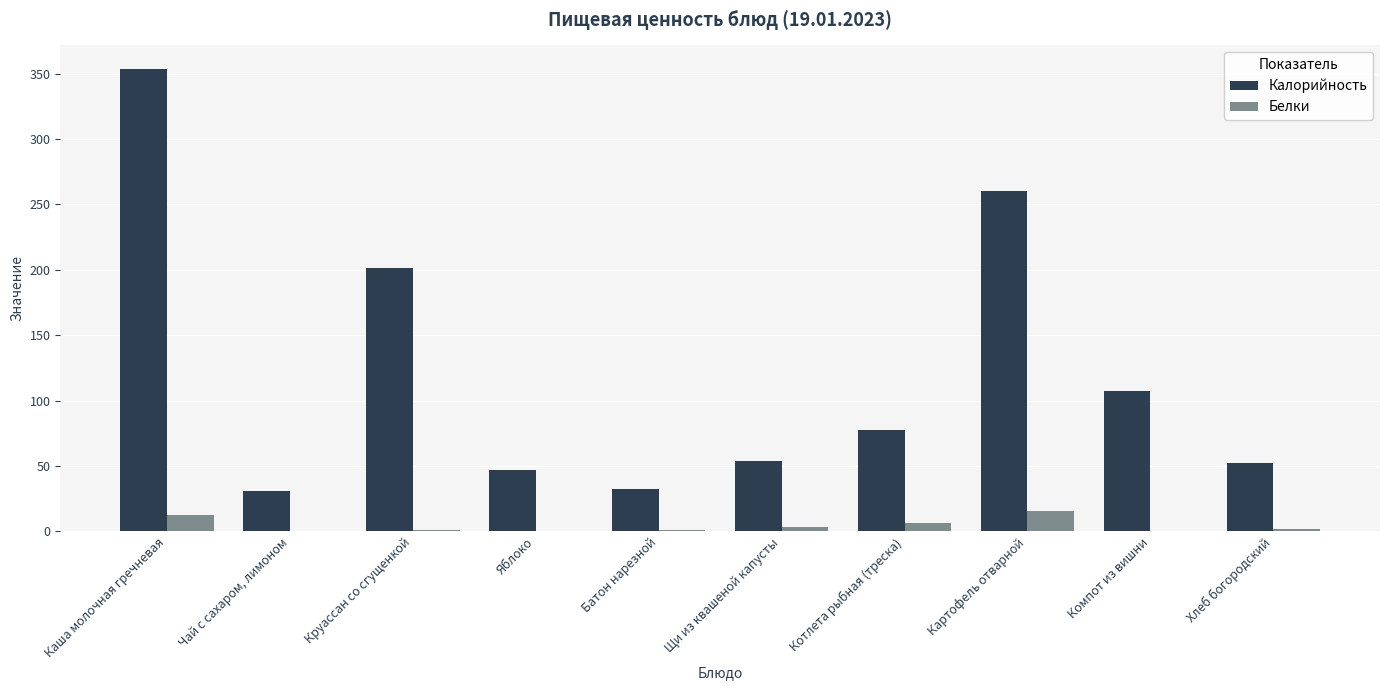

At which category is the sum across all series the highest?

Каша молочная гречневая